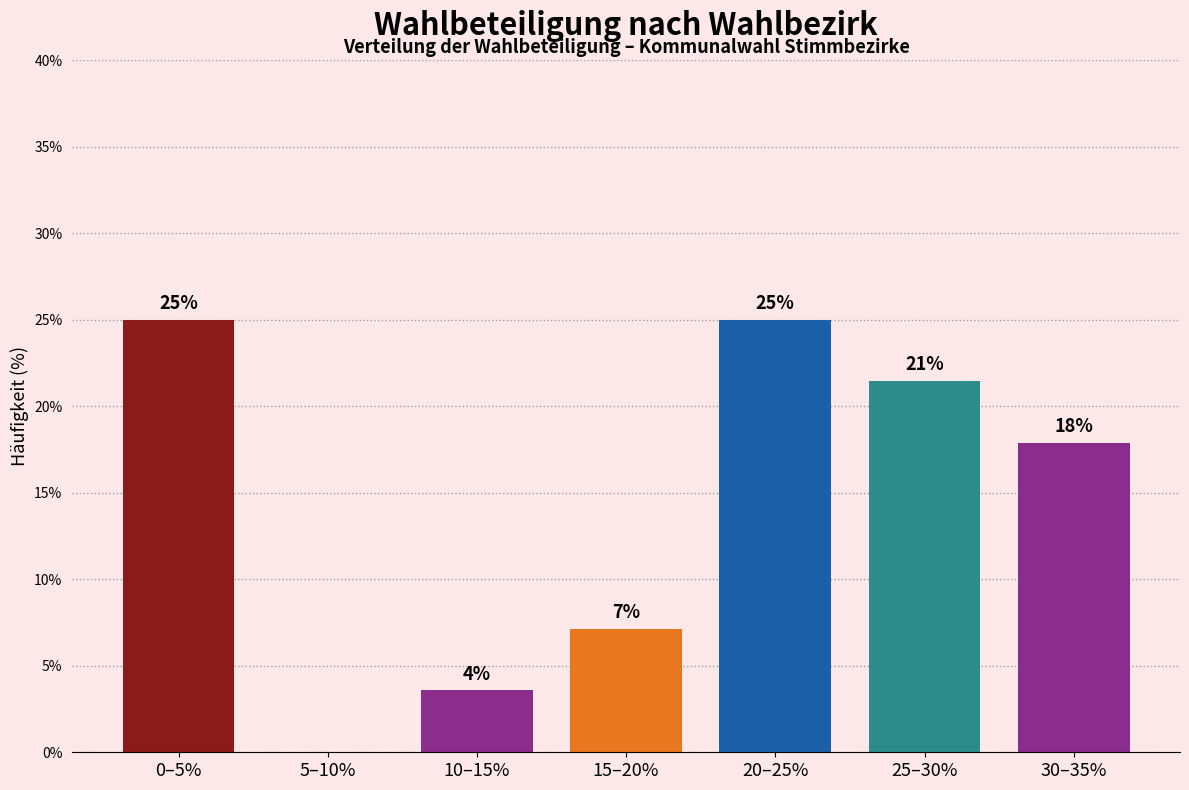

Are the bars horizontal?

No